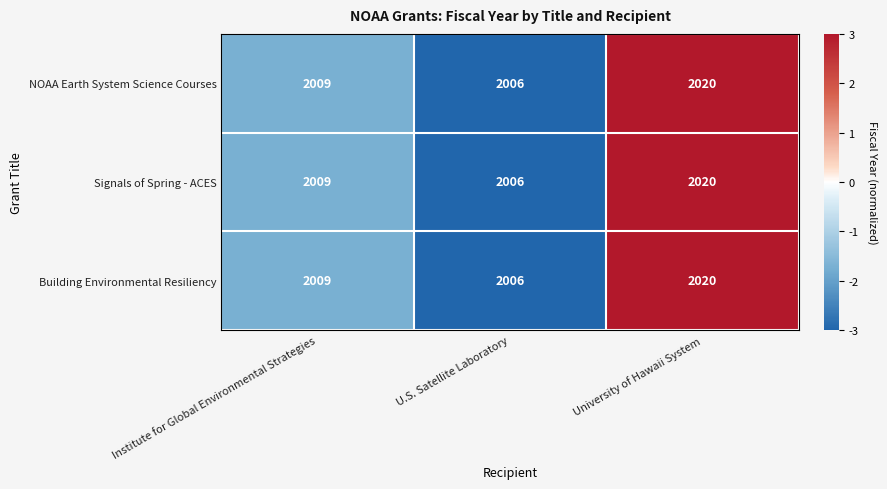

What is the greatest value displayed?

2020